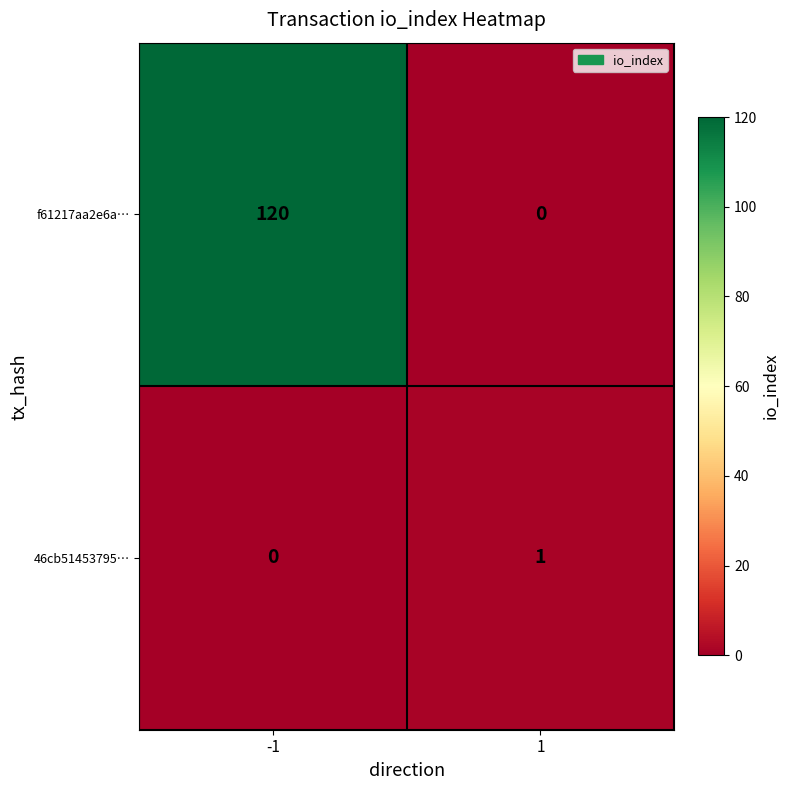

Between -1 and 1, which series saw the biggest shift?

f61217aa2e6a…